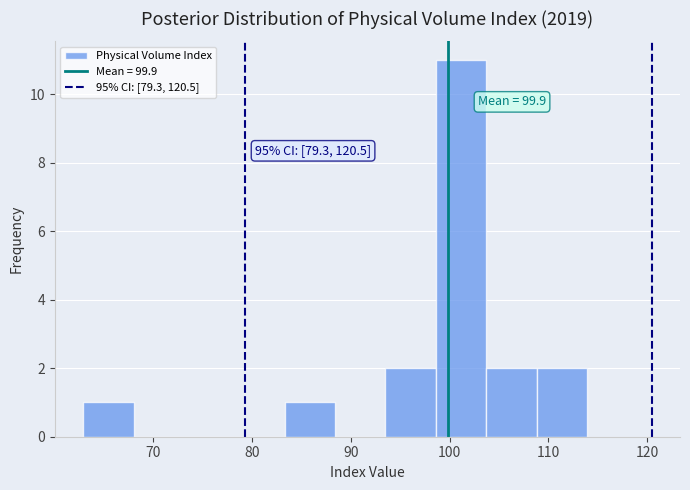

Over which range of the x-axis is the bar tallest?

98.6 to 103.7